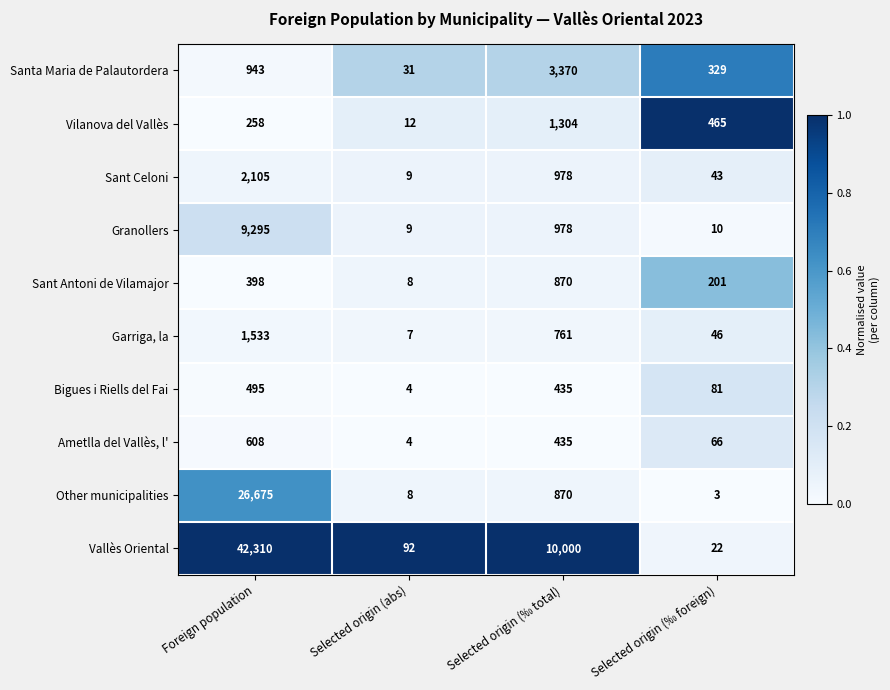

Rank the categories by Other municipalities value from lowest to highest.

Selected origin (‰ foreign), Selected origin (abs), Selected origin (‰ total), Foreign population